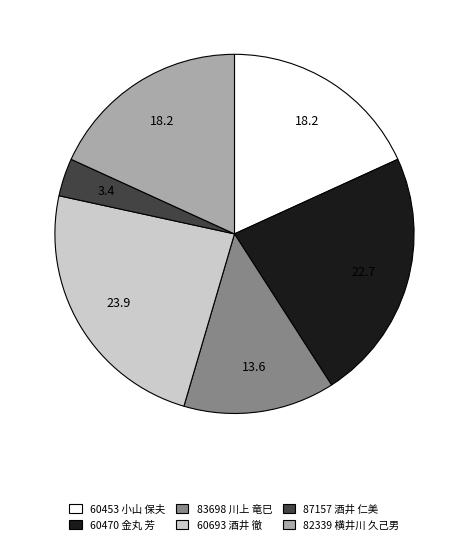

True or false: 60693 酒井 徹 accounts for 24% of the total.

True